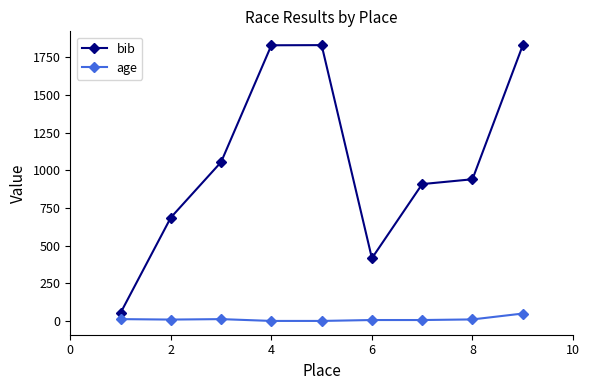

What is the sum of all bib values?

9544